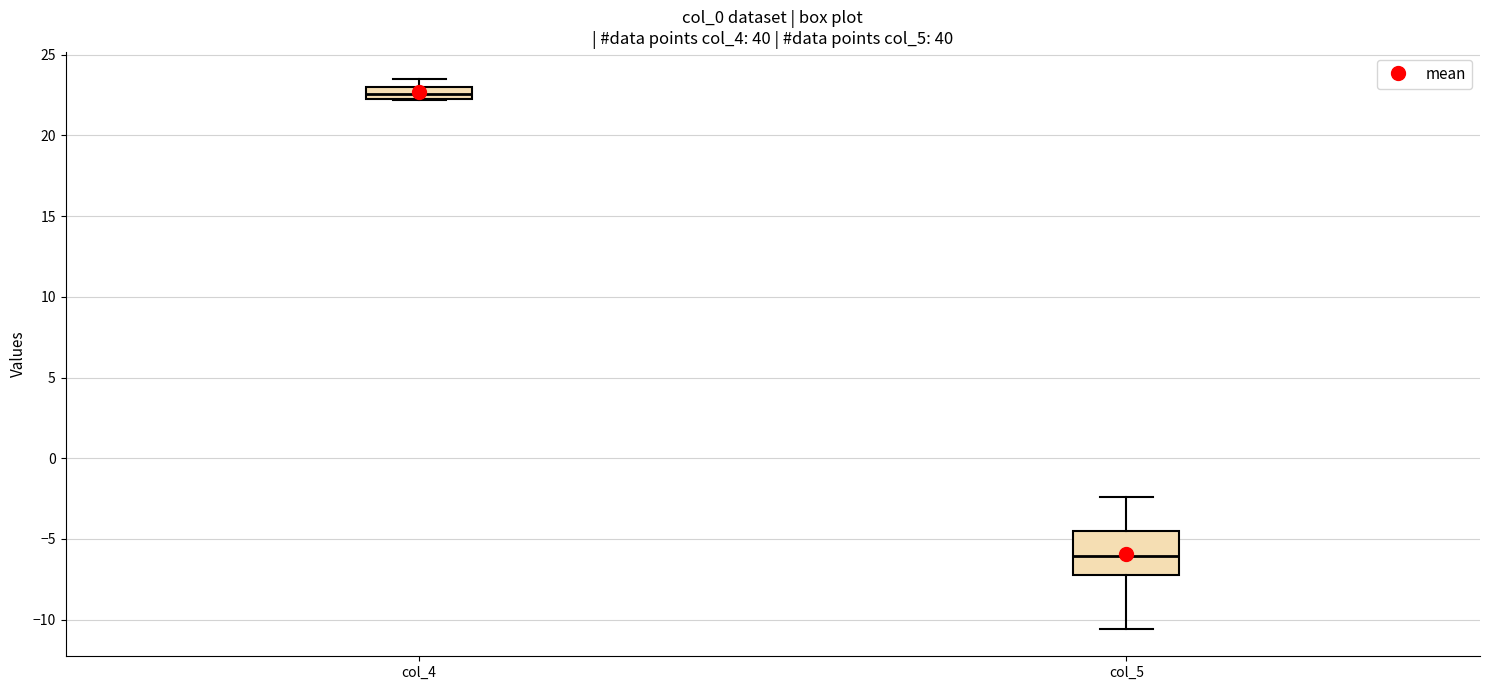

Which box's median line is the highest?

col_4